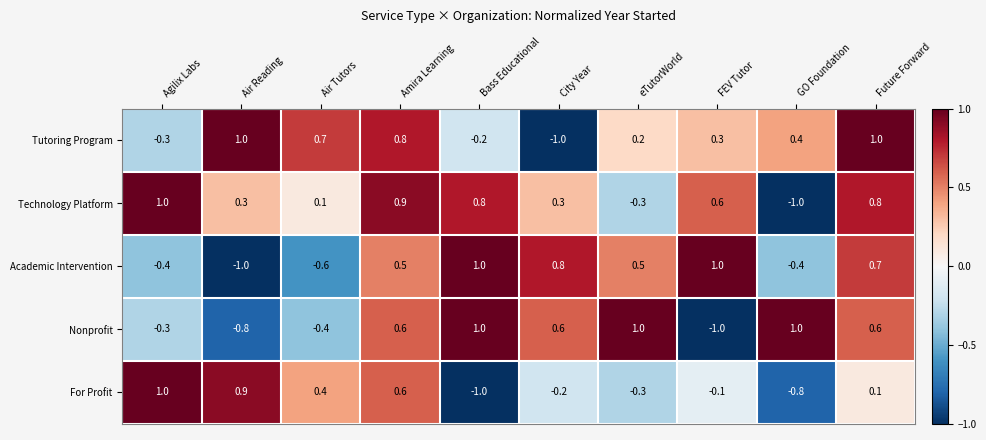

What is the highest value of the Tutoring Program series?

1.0